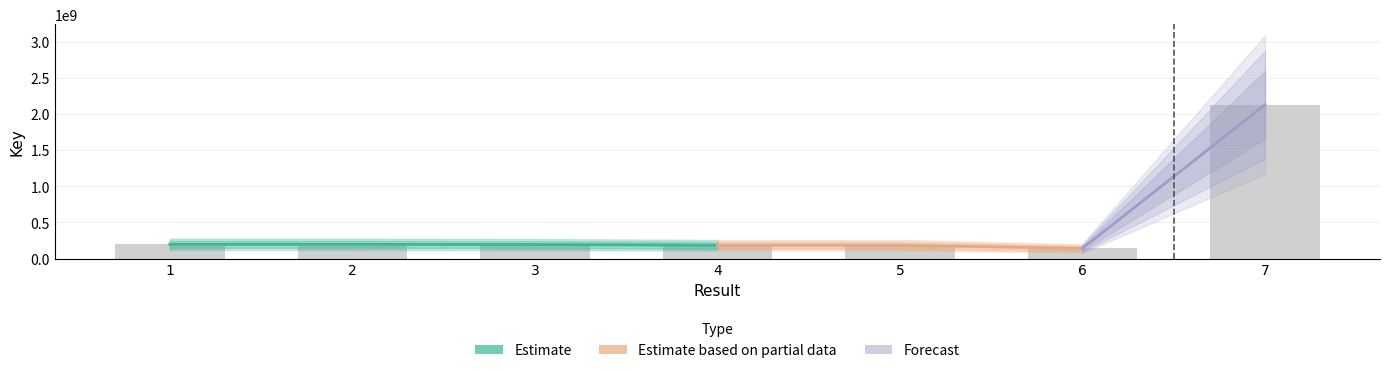

Does the chart contain stacked bars?

No